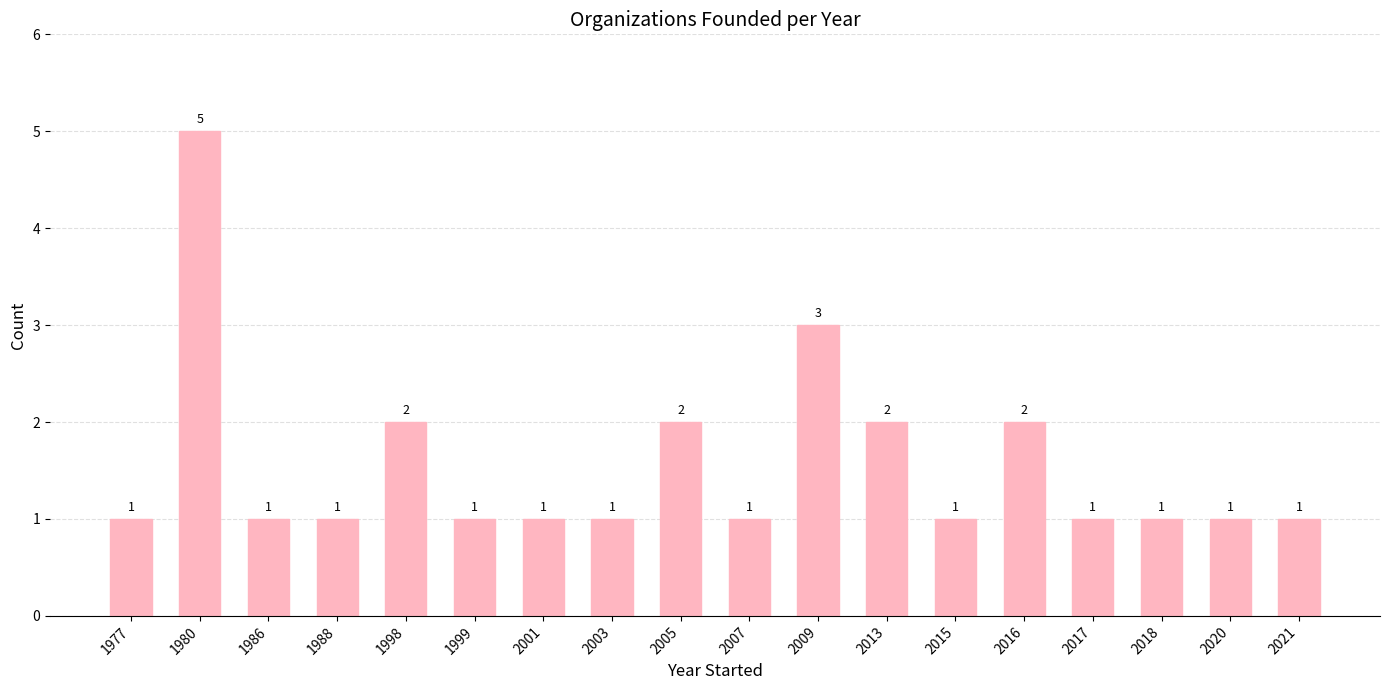

Are the bars grouped side by side (vs. stacked)?

No